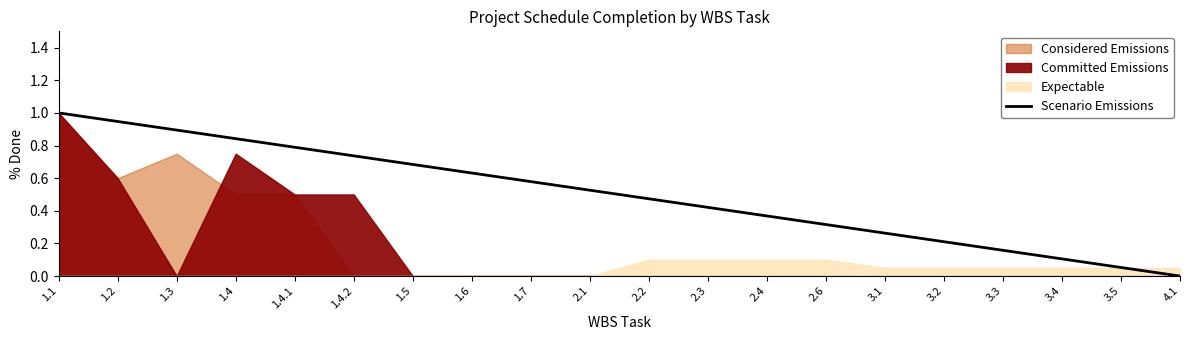

Is it true that Scenario Emissions equals 0.8 at 1.4.1?

True